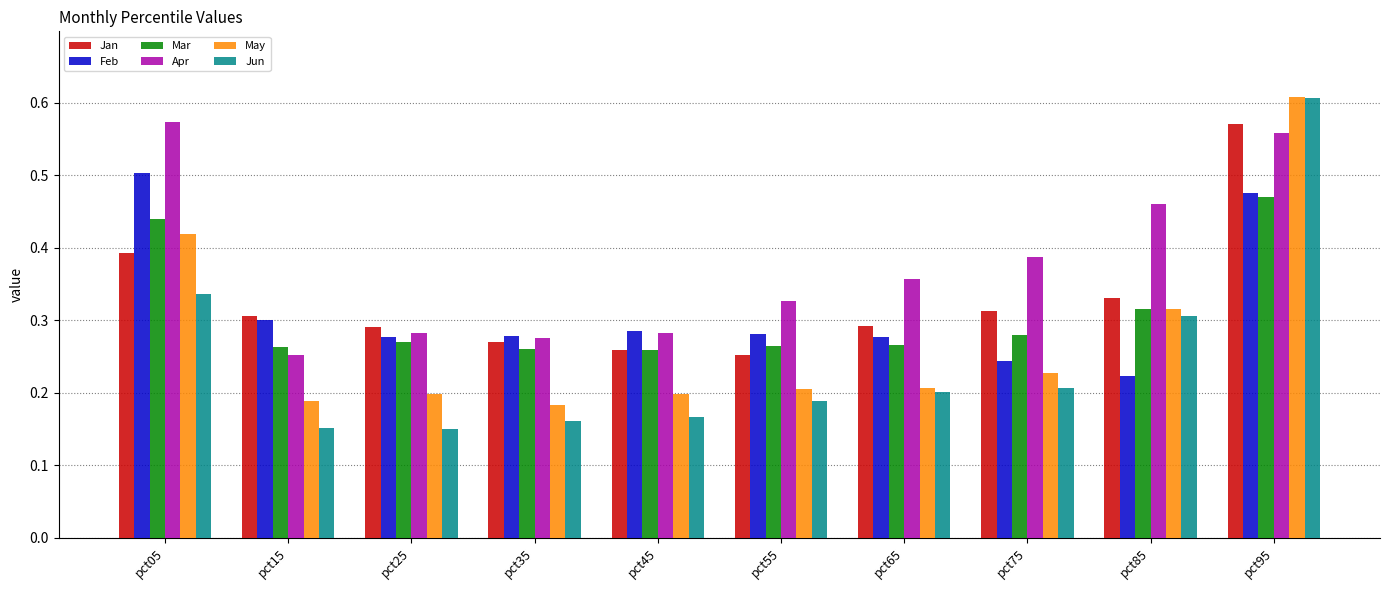

What is the sum of all May values?

2.8